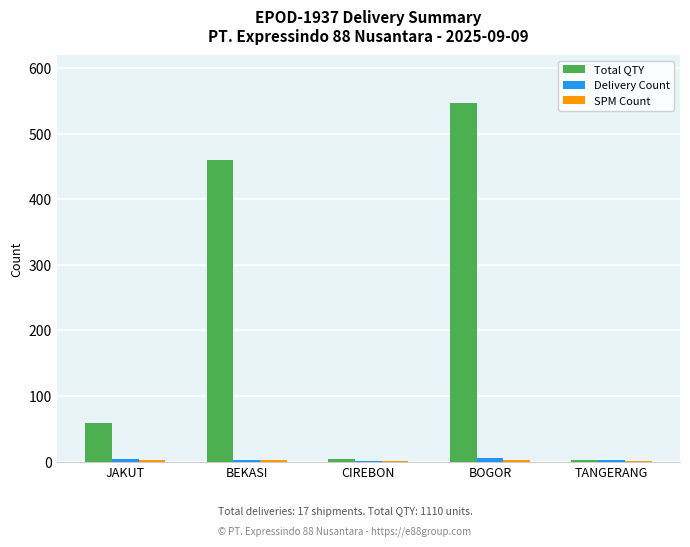

Which series changed the most between CIREBON and BOGOR?

Total QTY